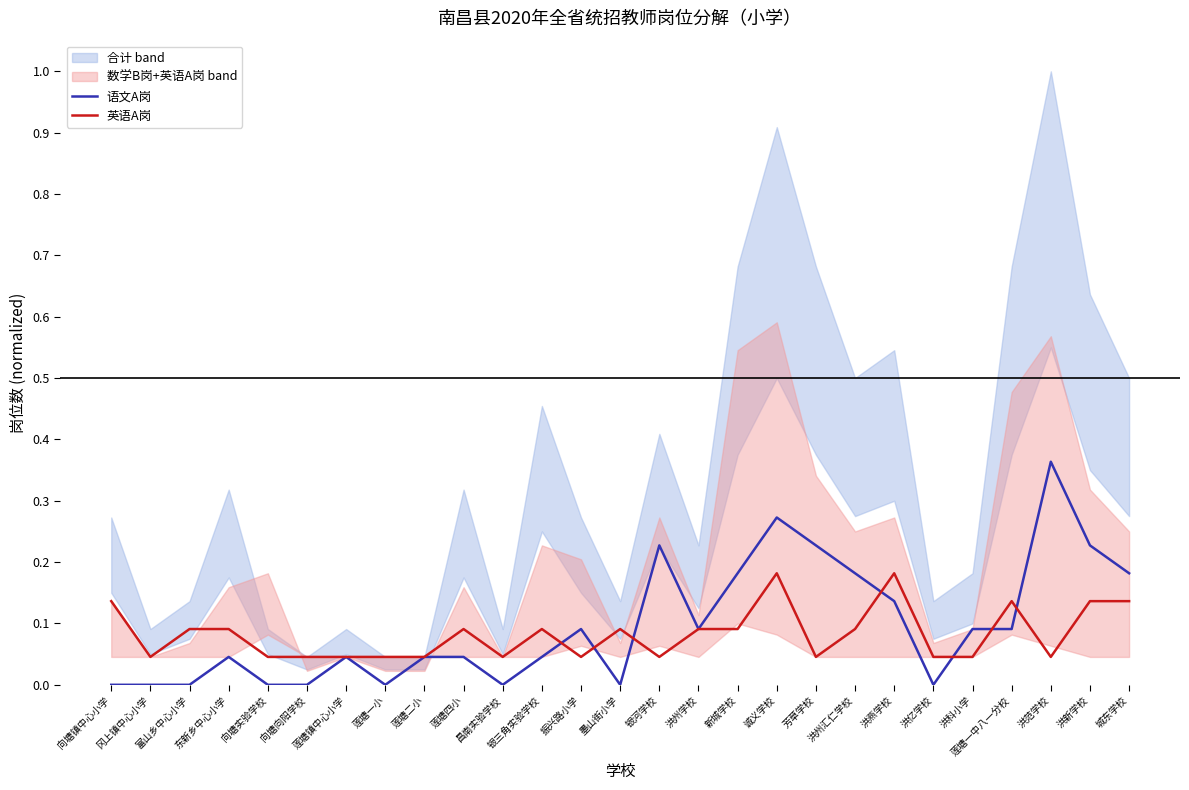

Reading right to left, extract all data points from this chart.

语文A岗: 城东学校=0.2	洪新学校=0.2	洪范学校=0.4	莲塘一中八一分校=0.1	洪科小学=0.1	洪亿学校=0.0	洪燕学校=0.1	洪州汇仁学校=0.2	芳草学校=0.2	诚义学校=0.3	新城学校=0.2	洪州学校=0.1	银河学校=0.2	墨山街小学=0.0	振兴路小学=0.1	银三角实验学校=0.0	昌南实验学校=0.0	莲塘四小=0.0	莲塘二小=0.0	莲塘一小=0.0	莲塘镇中心小学=0.0	向塘向阳学校=0.0	向塘实验学校=0.0	东新乡中心小学=0.0	富山乡中心小学=0.0	冈上镇中心小学=0.0	向塘镇中心小学=0.0
英语A岗: 城东学校=0.1	洪新学校=0.1	洪范学校=0.0	莲塘一中八一分校=0.1	洪科小学=0.0	洪亿学校=0.0	洪燕学校=0.2	洪州汇仁学校=0.1	芳草学校=0.0	诚义学校=0.2	新城学校=0.1	洪州学校=0.1	银河学校=0.0	墨山街小学=0.1	振兴路小学=0.0	银三角实验学校=0.1	昌南实验学校=0.0	莲塘四小=0.1	莲塘二小=0.0	莲塘一小=0.0	莲塘镇中心小学=0.0	向塘向阳学校=0.0	向塘实验学校=0.0	东新乡中心小学=0.1	富山乡中心小学=0.1	冈上镇中心小学=0.0	向塘镇中心小学=0.1